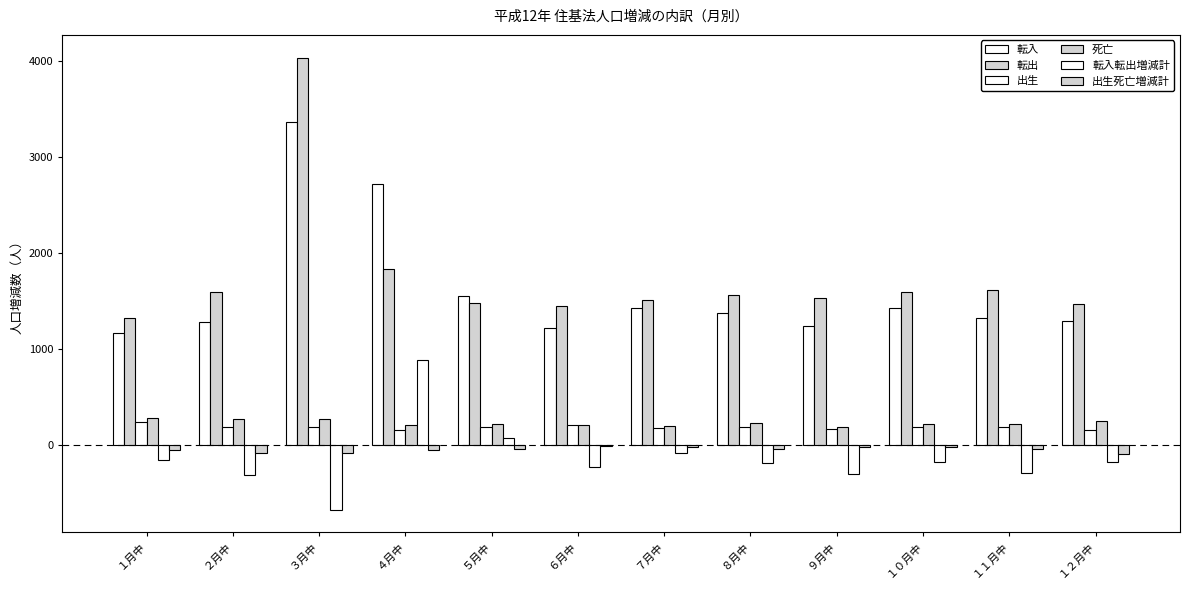

Does the chart contain stacked bars?

No